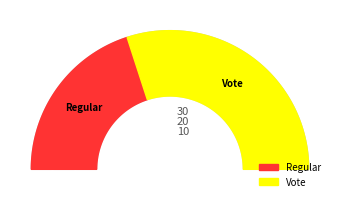

To the nearest percent, what is the difference between the largest and smallest slice percentages?

20%